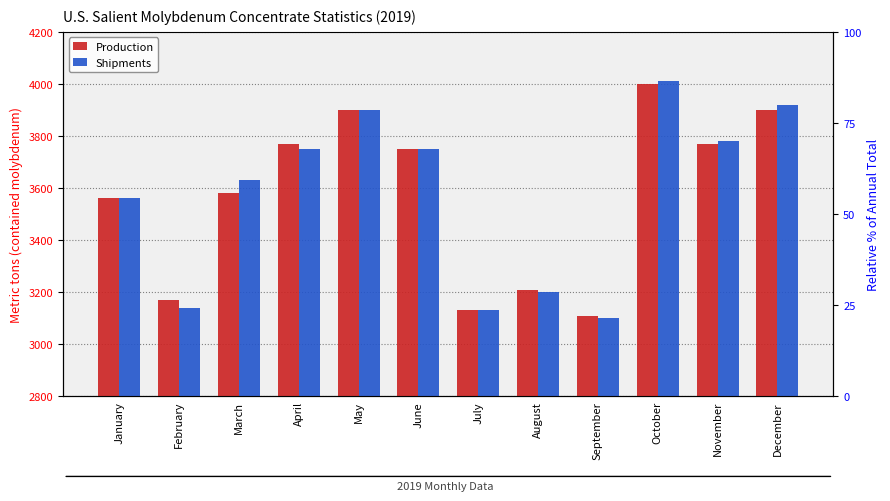

What is the difference between the maximum and minimum values in the Shipments series?

910